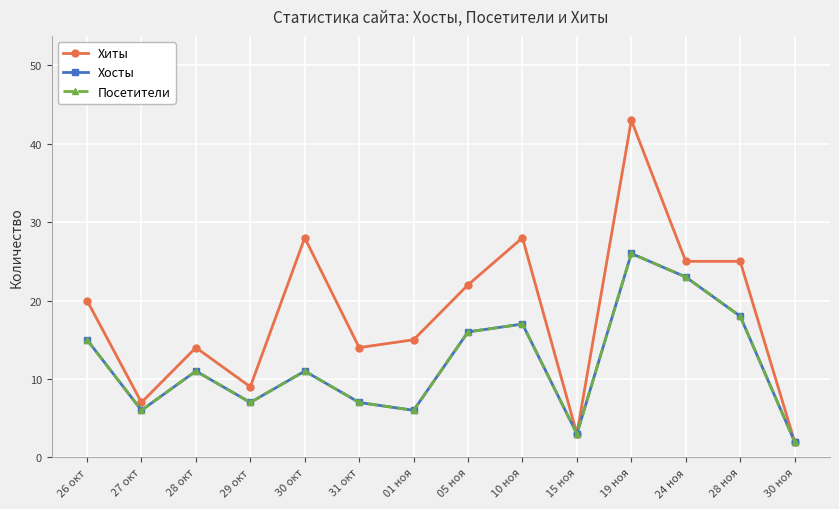

Does the chart display data point markers on the line(s)?

Yes